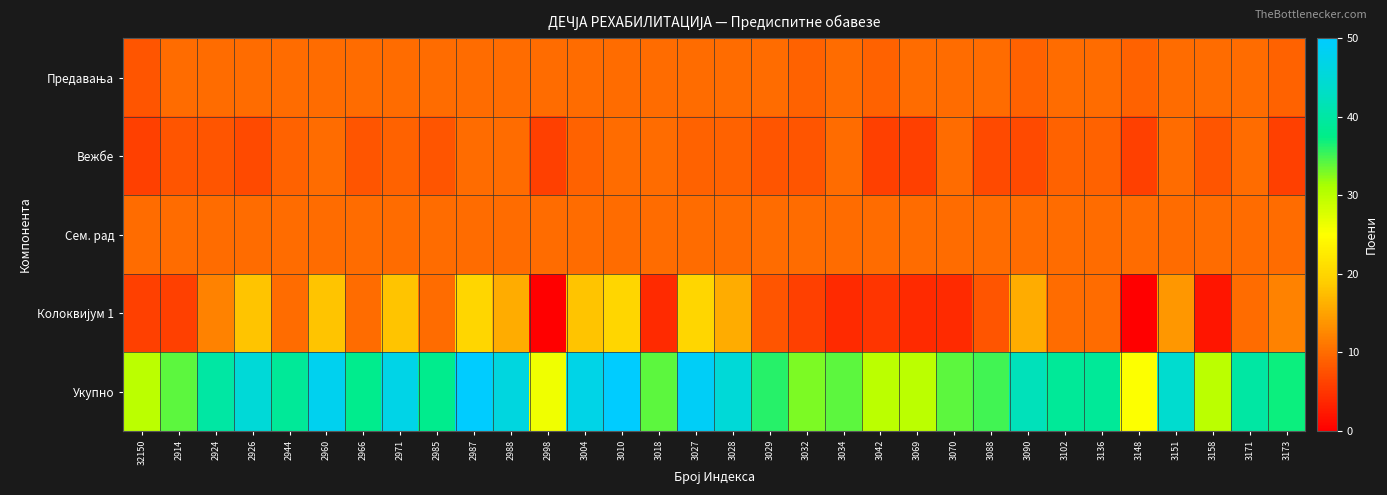

What is the total value across all series at 3034?

68